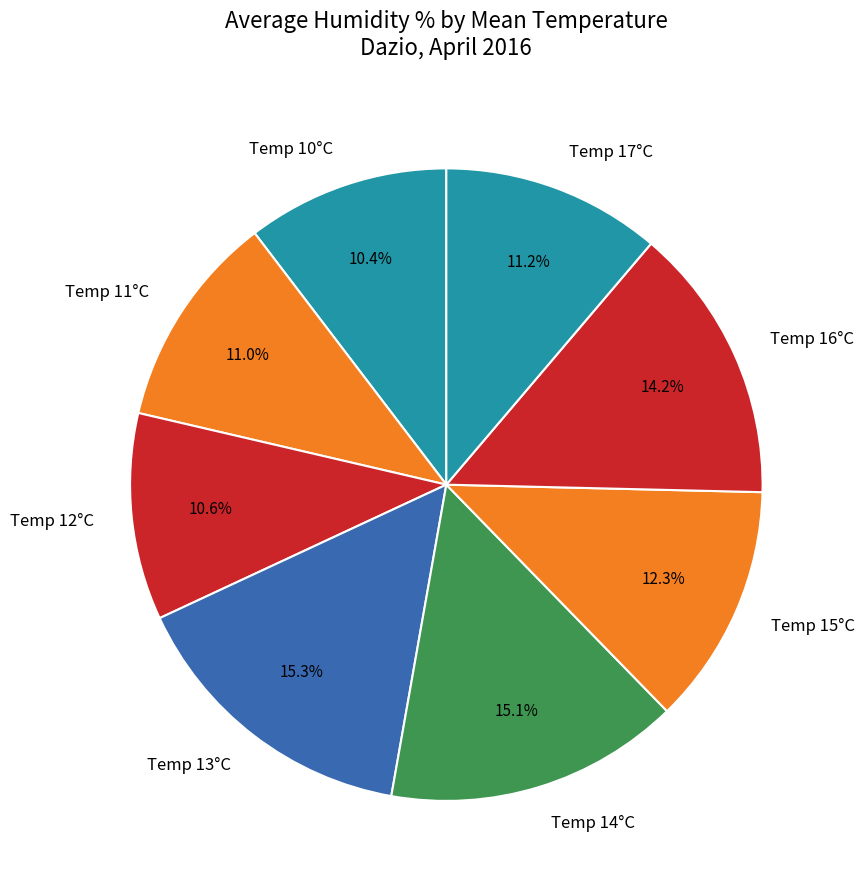

Between Temp 12°C and Temp 16°C, which is larger?

Temp 16°C